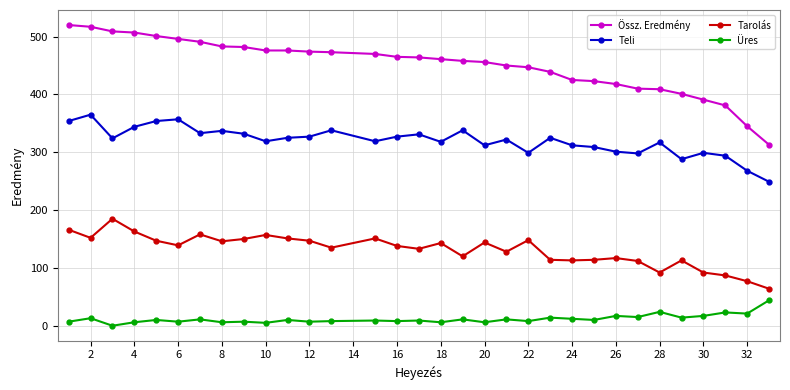

What is the average value of the Üres series?

12